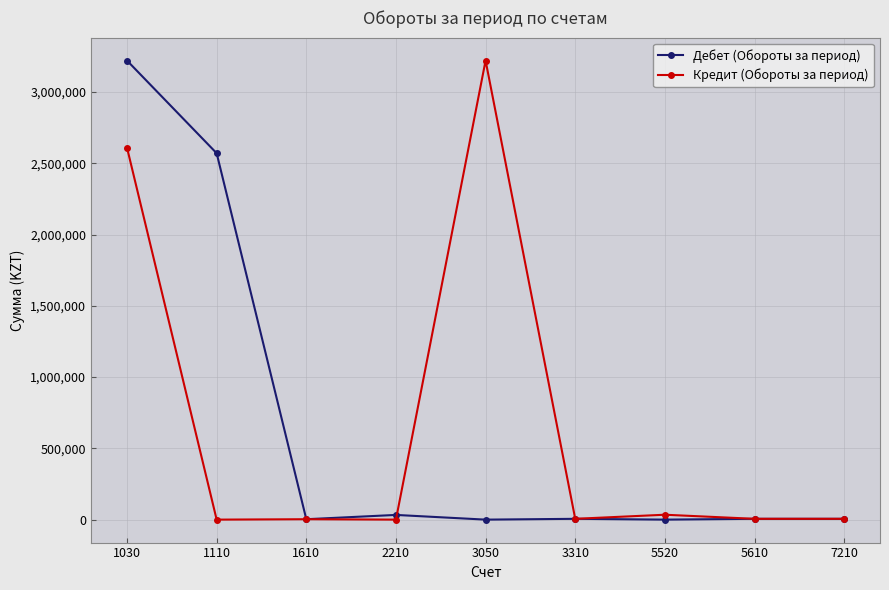

The Кредит (Обороты за период) series shows 4231983 at 1030. True or false?

False